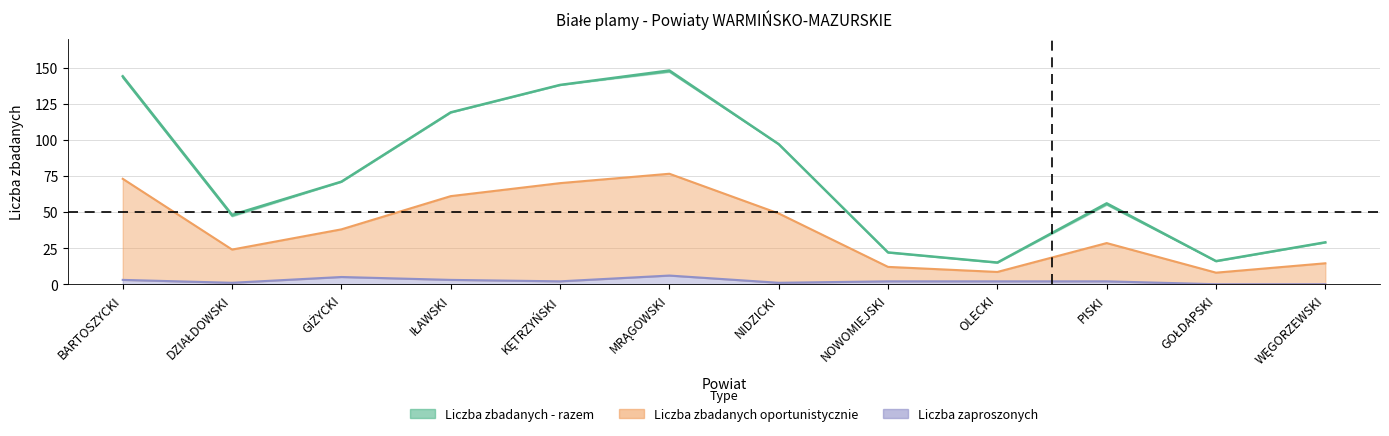

How many distinct data groups are displayed?

3